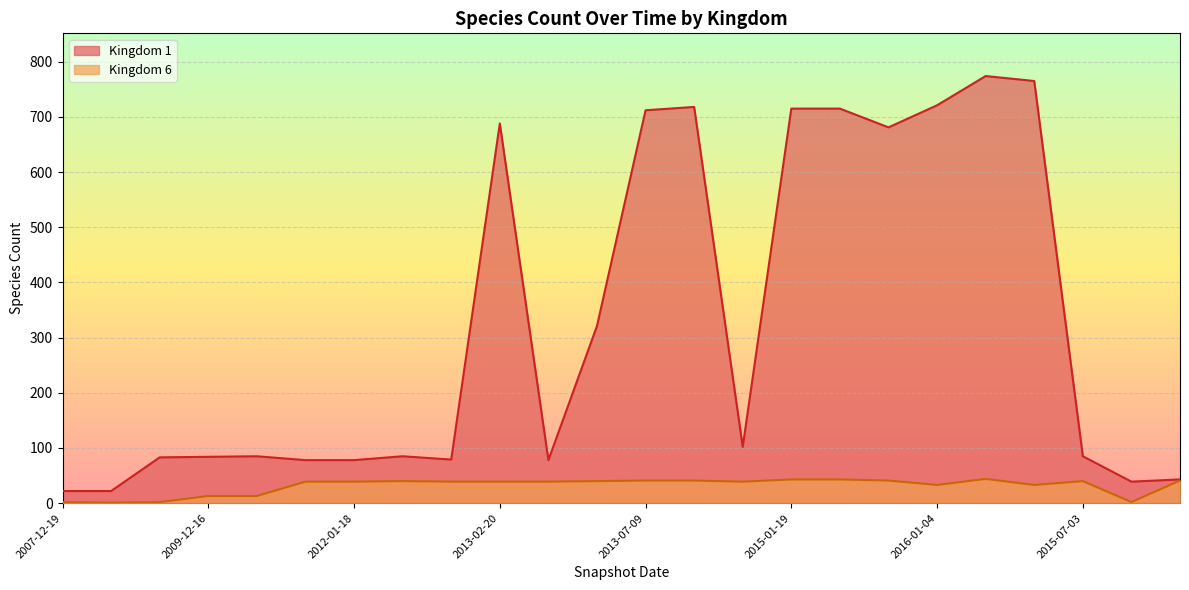

What is the spread (max minus min) of values at 2015-04-09?

672